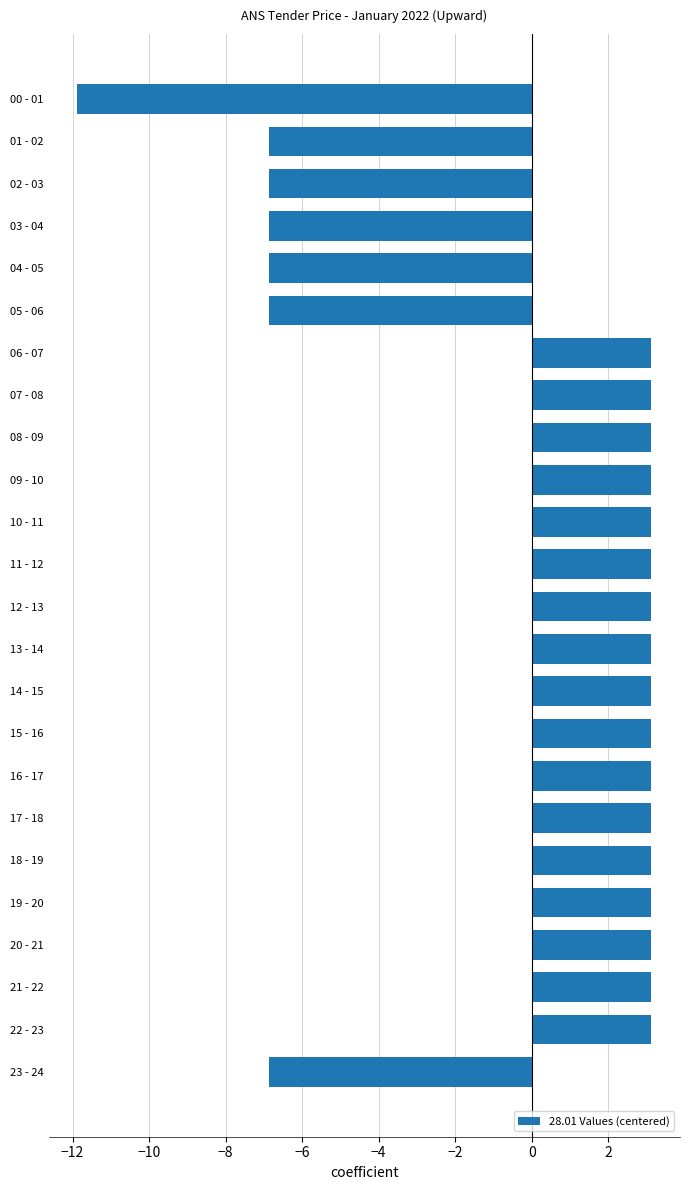

Is it true that the value at 07 - 08 is 3.1?

True